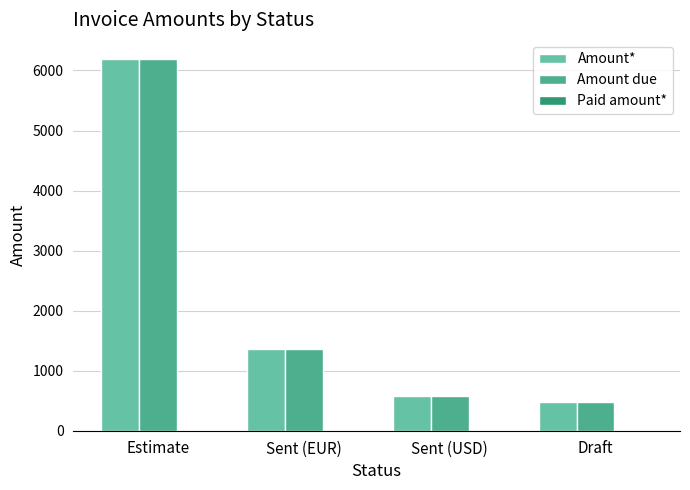

The value of Amount due at Draft is 263.6. True or false?

False